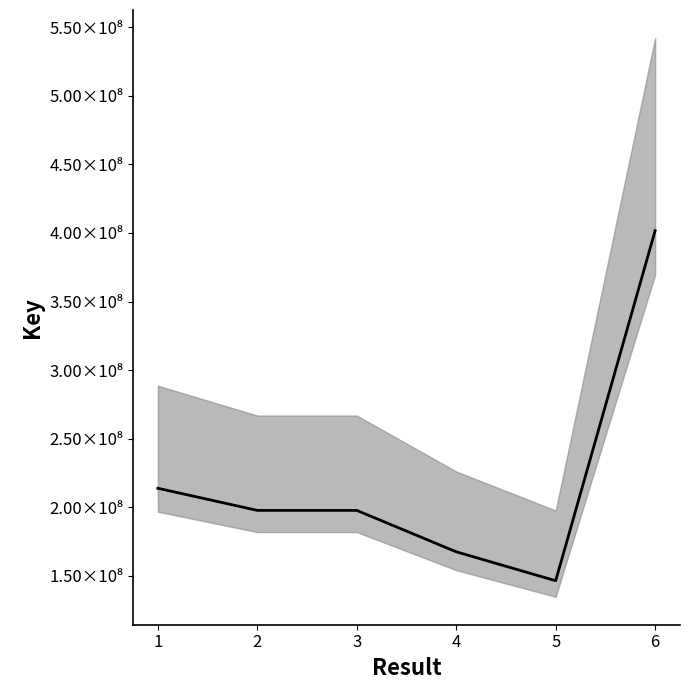

How many categories are shown in the chart?

6